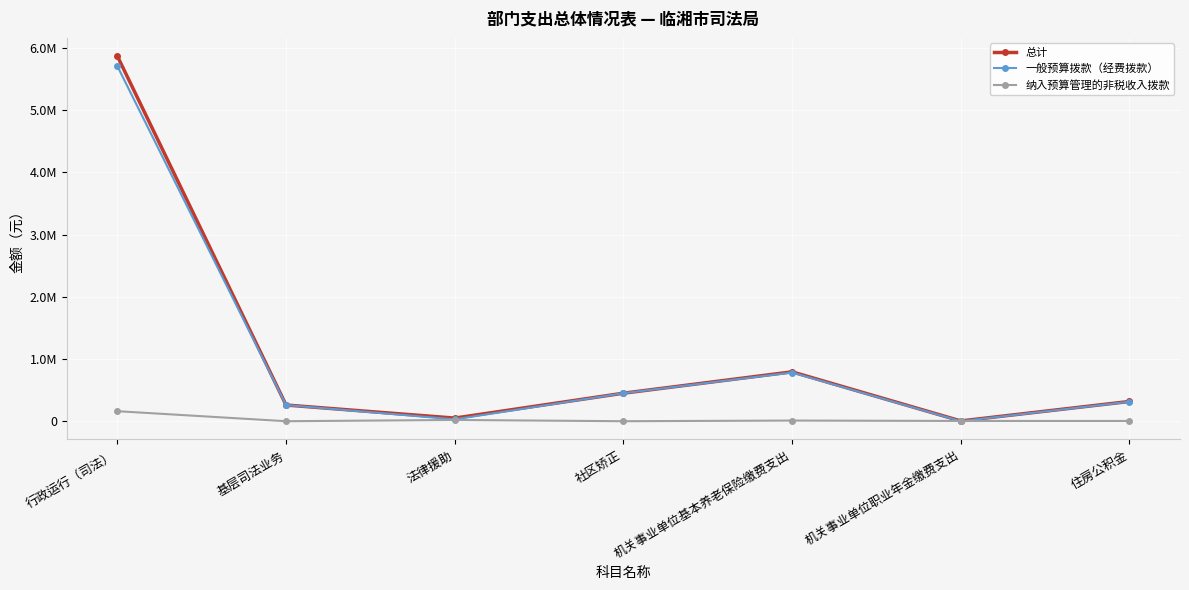

What are all the series names shown in the legend?

总计, 一般预算拨款（经费拨款）, 纳入预算管理的非税收入拨款